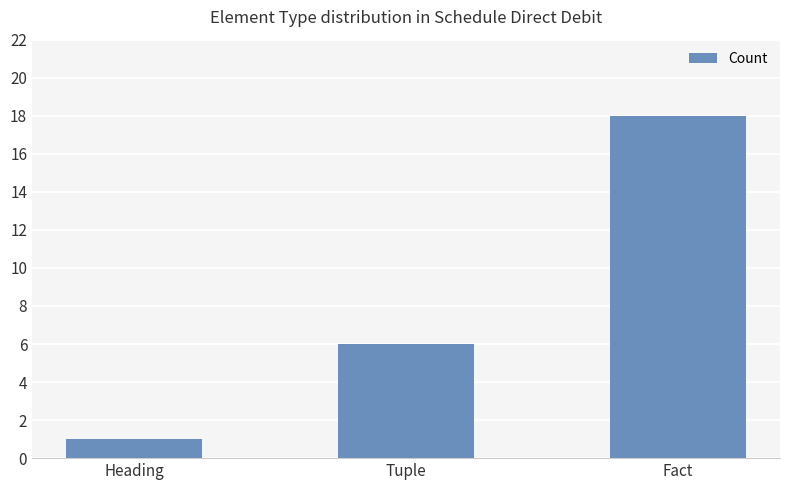

Approximately how many times larger is the value at Tuple compared to Heading?

6.0